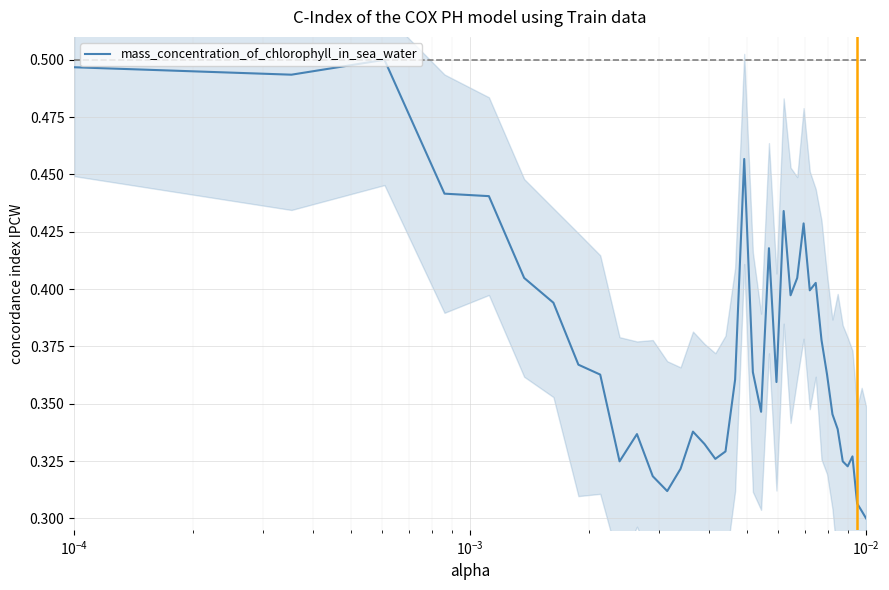

How many lines are shown in the chart?

1